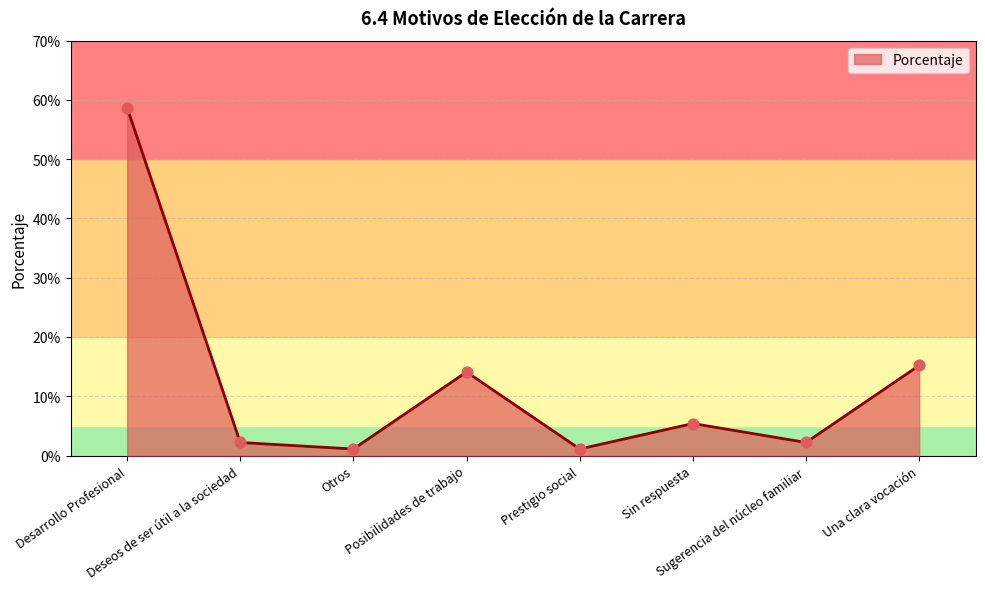

Between Posibilidades de trabajo and Prestigio social, which is larger?

Posibilidades de trabajo